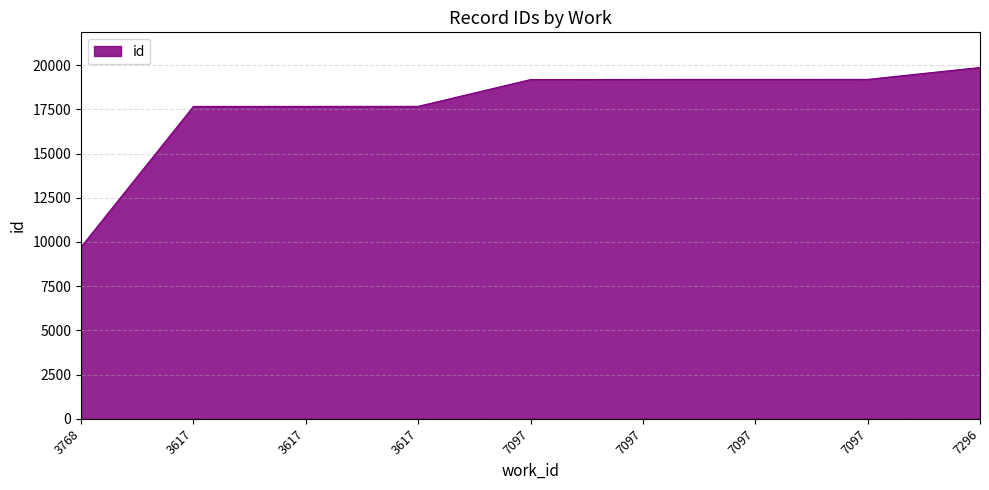

What is the average value?

17703